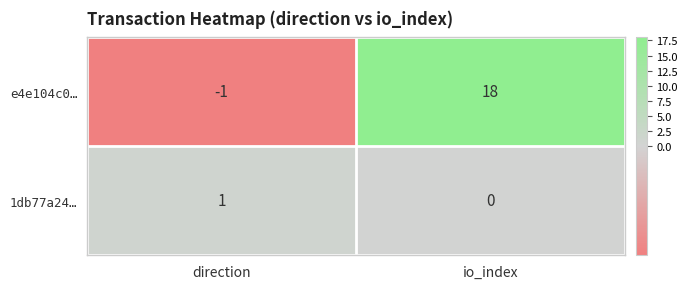

List the series in order of their peak value, highest first.

e4e104c0…, 1db77a24…